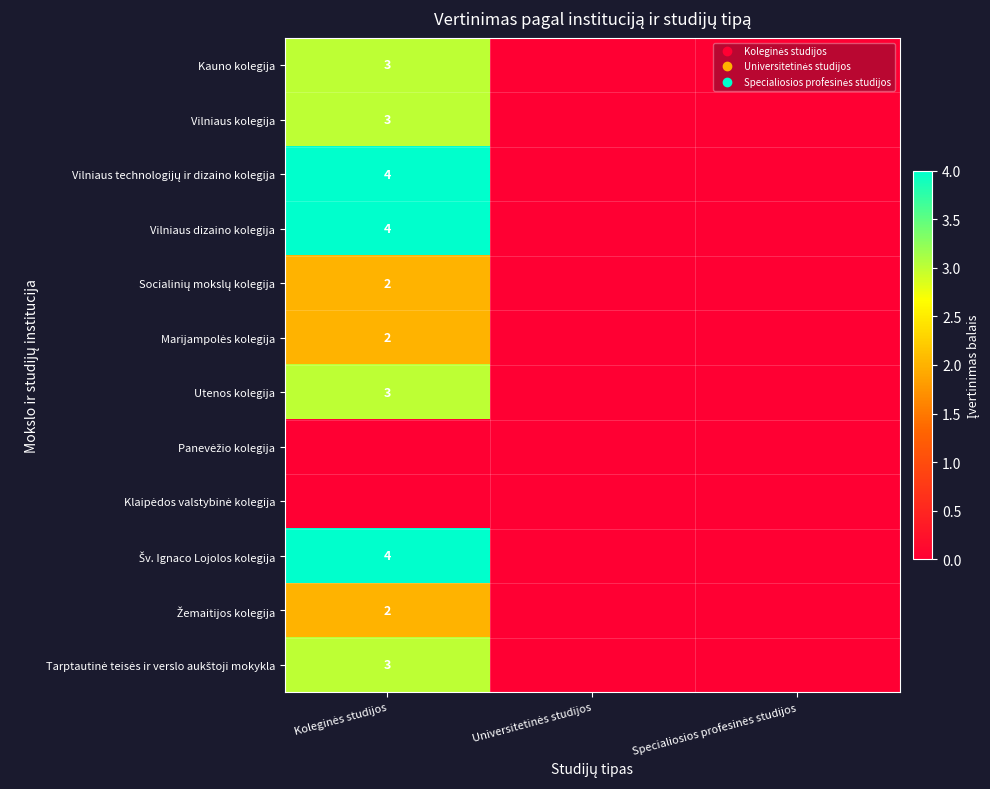

How many values in Utenos kolegija are above zero?

1